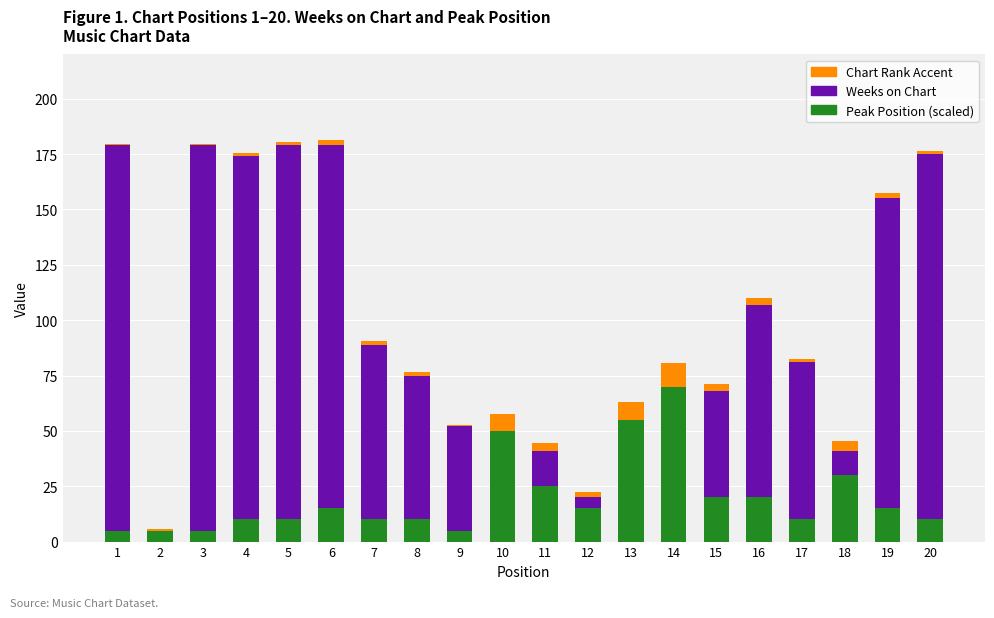

Is it true that Peak Position (scaled) equals 8.4 at 19?

False